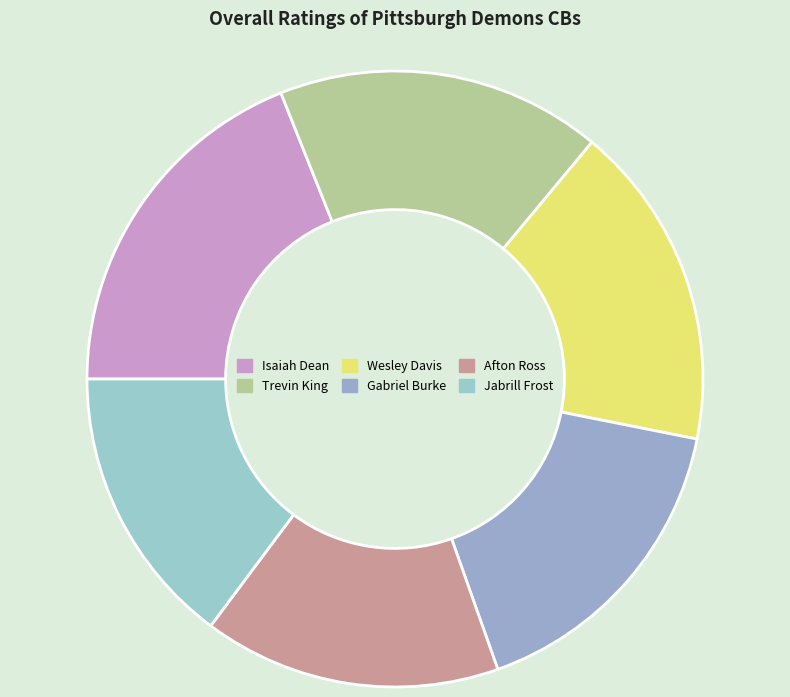

What percentage is the Isaiah Dean slice, to the nearest percent?

19%